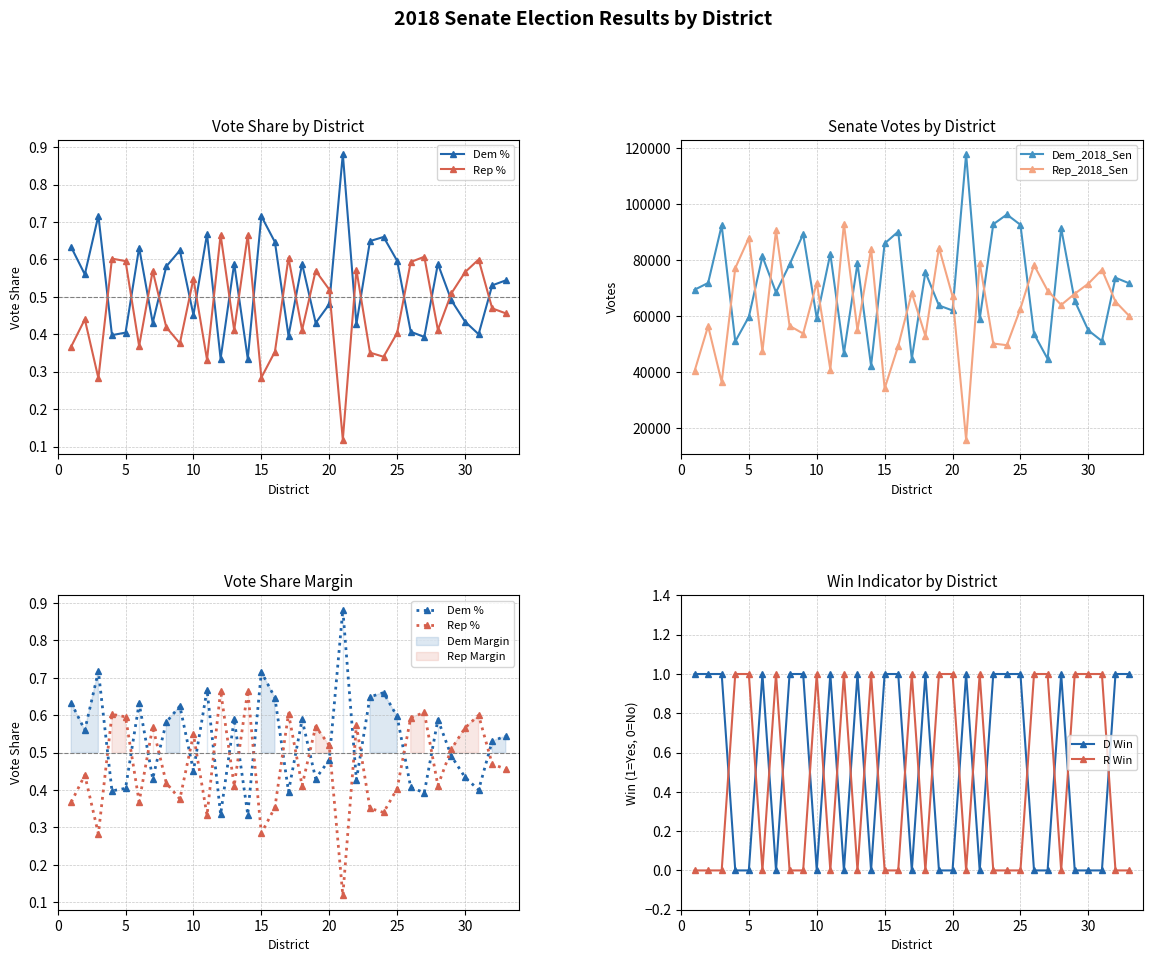

True or false: Dem_2018_Sen has more than 1 points higher than both neighbors.

True